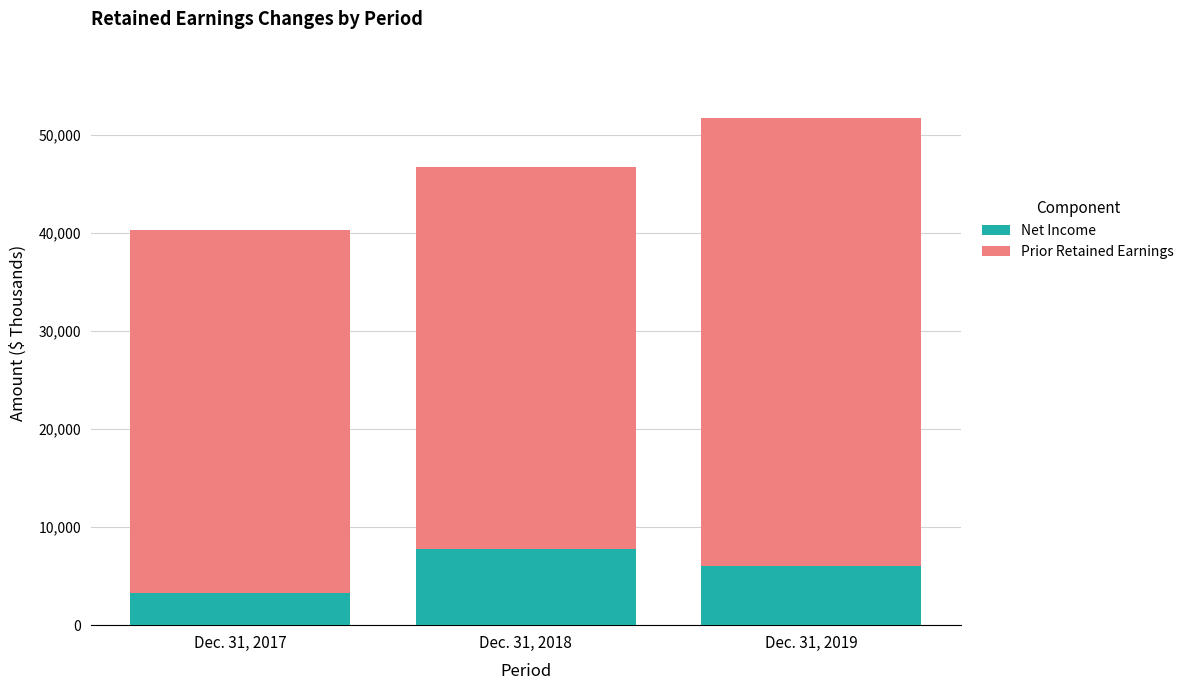

True or false: Net Income has a value of 7768 at Dec. 31, 2018.

True